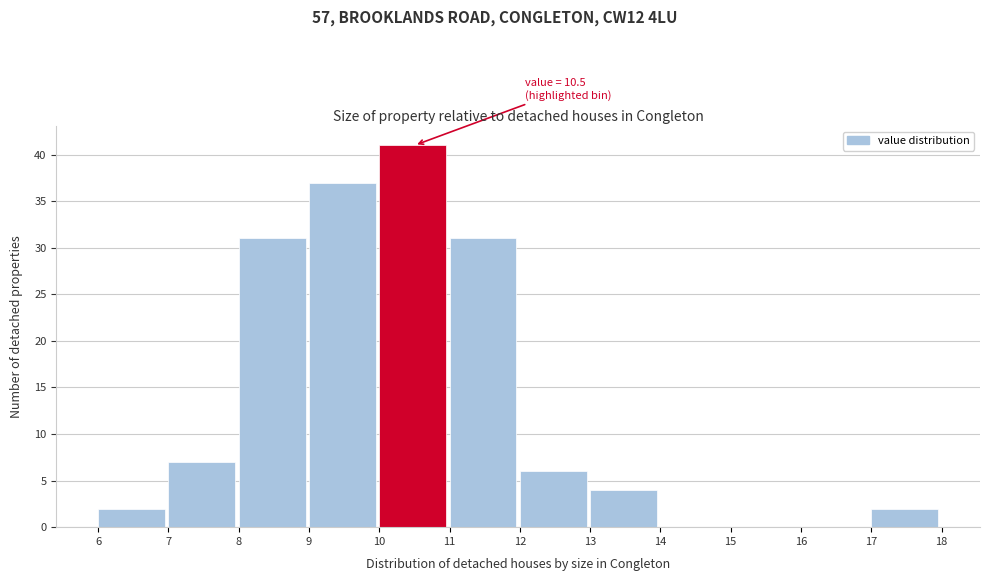

Over which range of the x-axis is the bar tallest?

10 to 11